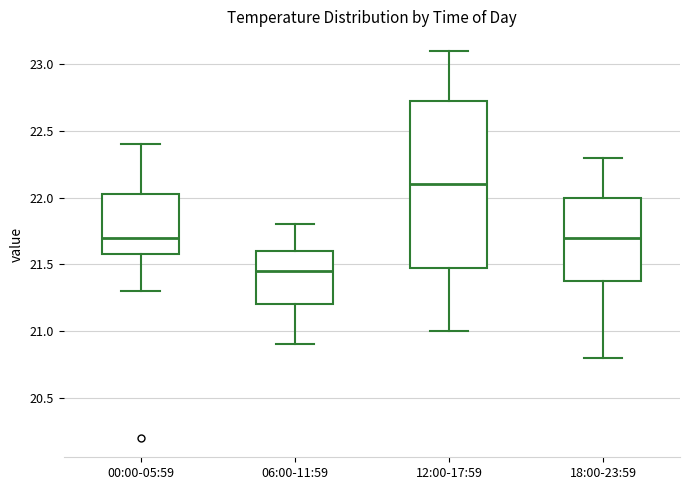

Reading left to right, read every box against the y-axis: the position of its median line, the range the box covers, and the ends of its whiskers. The values are not printed on the chart, so give them approximately, as read against the axis.

00:00-05:59: median 21.70, box 21.60 to 22.05, whiskers 21.30 to 22.40
06:00-11:59: median 21.45, box 21.20 to 21.60, whiskers 20.90 to 21.80
12:00-17:59: median 22.10, box 21.50 to 22.75, whiskers 21.00 to 23.10
18:00-23:59: median 21.70, box 21.40 to 22.00, whiskers 20.80 to 22.30